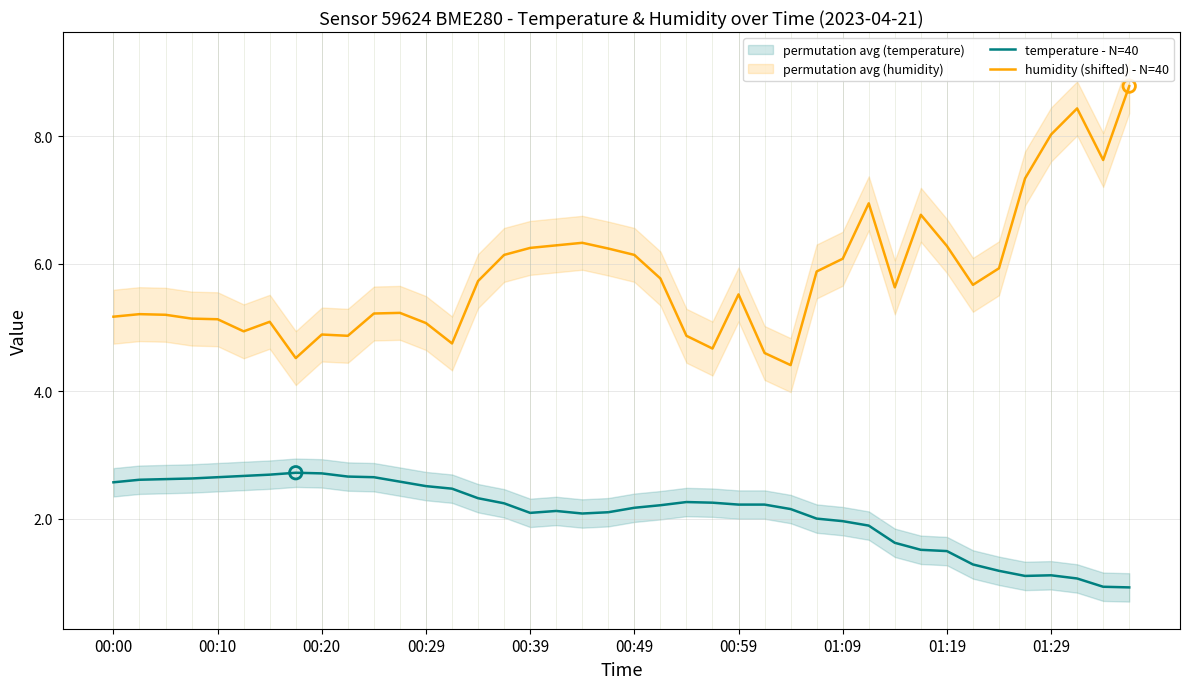

Which series has the widest spread of Y values?

humidity (shifted) - N=40